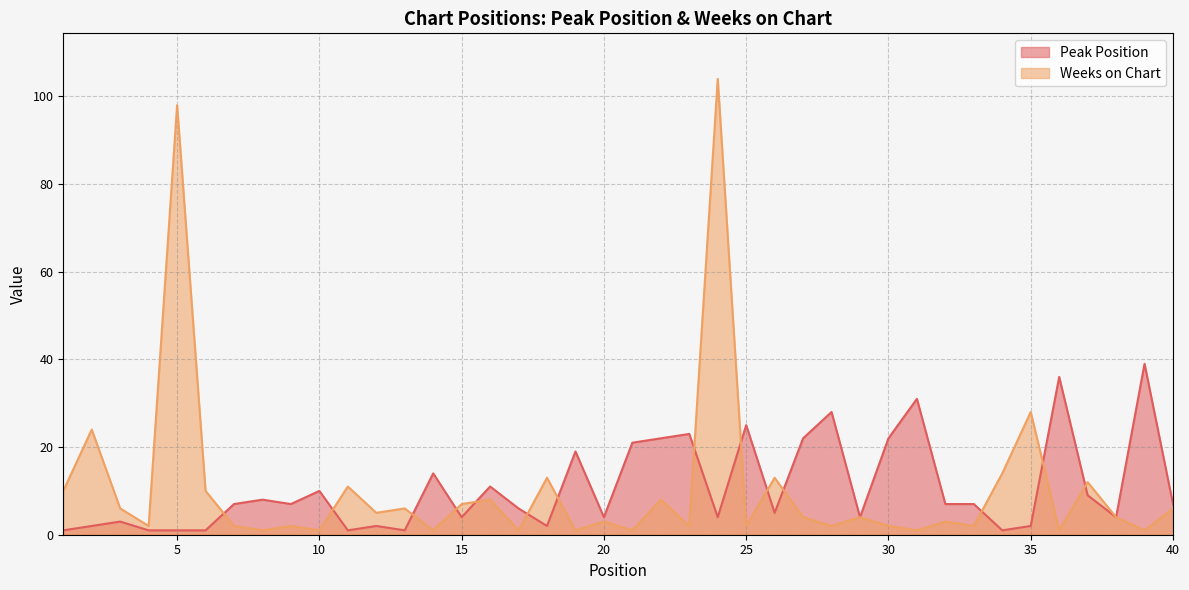

Which series changed the most between 6 and 30?

Peak Position